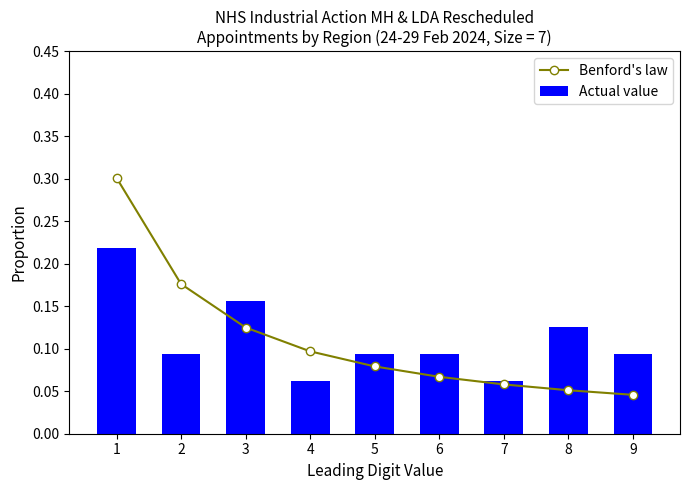

Reading left to right, extract all data points from this chart.

Benford's law: 1=0.3	2=0.2	3=0.1	4=0.1	5=0.1	6=0.1	7=0.1	8=0.1	9=0.0
Actual value: 1=0.2	2=0.1	3=0.2	4=0.1	5=0.1	6=0.1	7=0.1	8=0.1	9=0.1